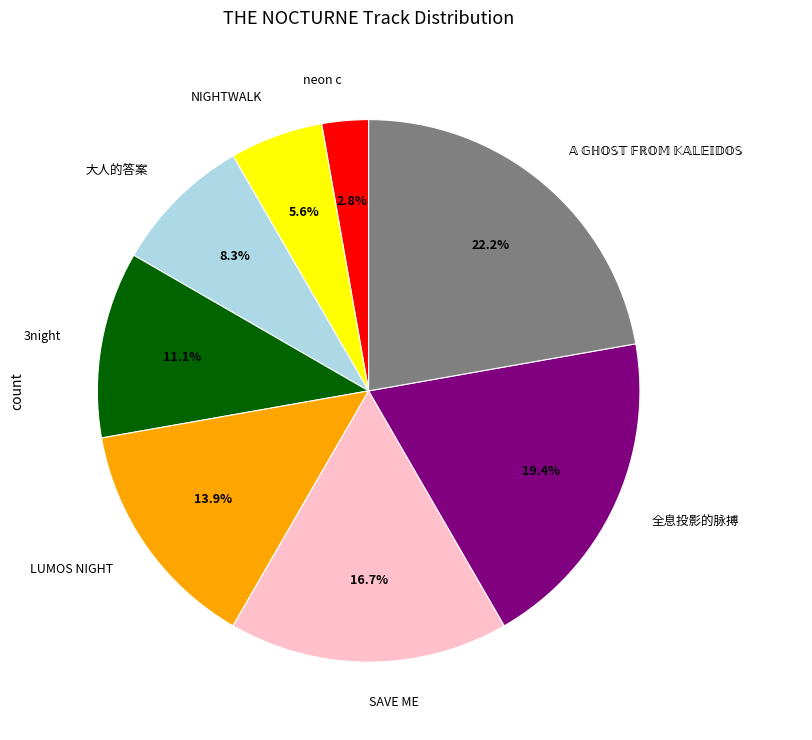

What is the smallest slice in the pie chart?

neon c